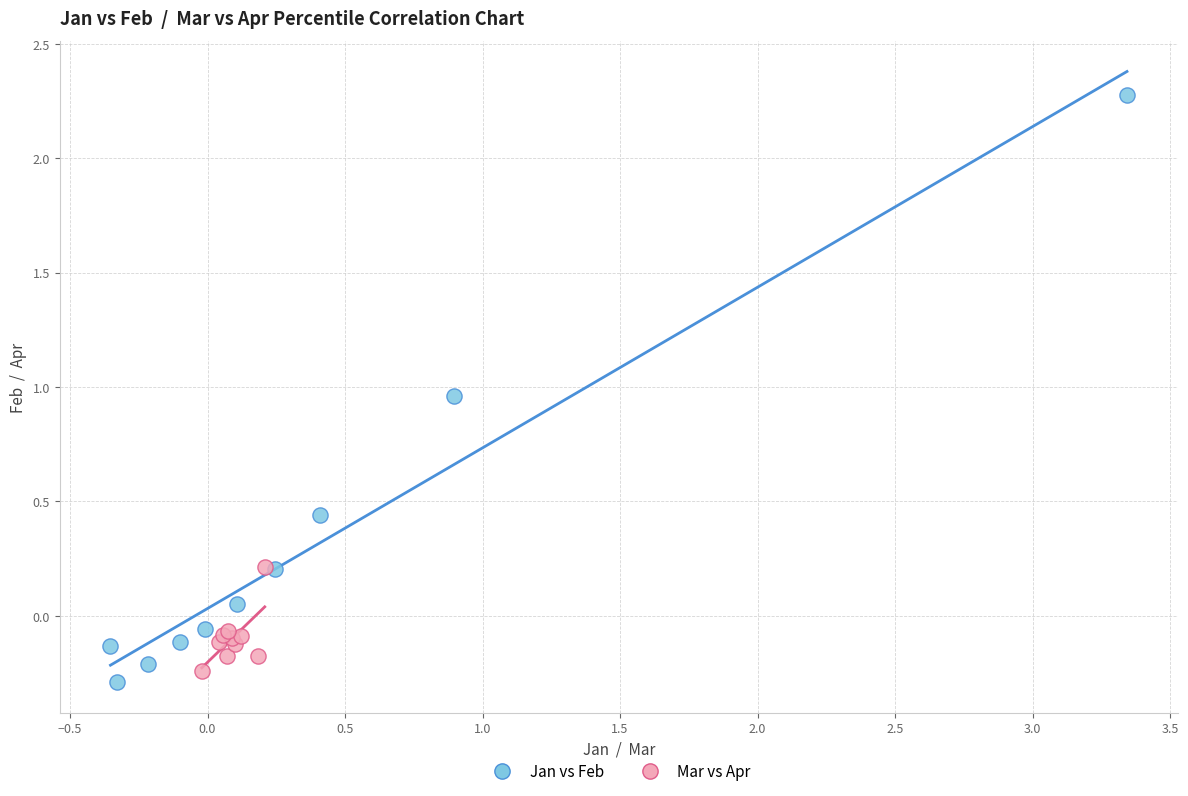

Which series reaches the maximum Y coordinate?

Jan vs Feb